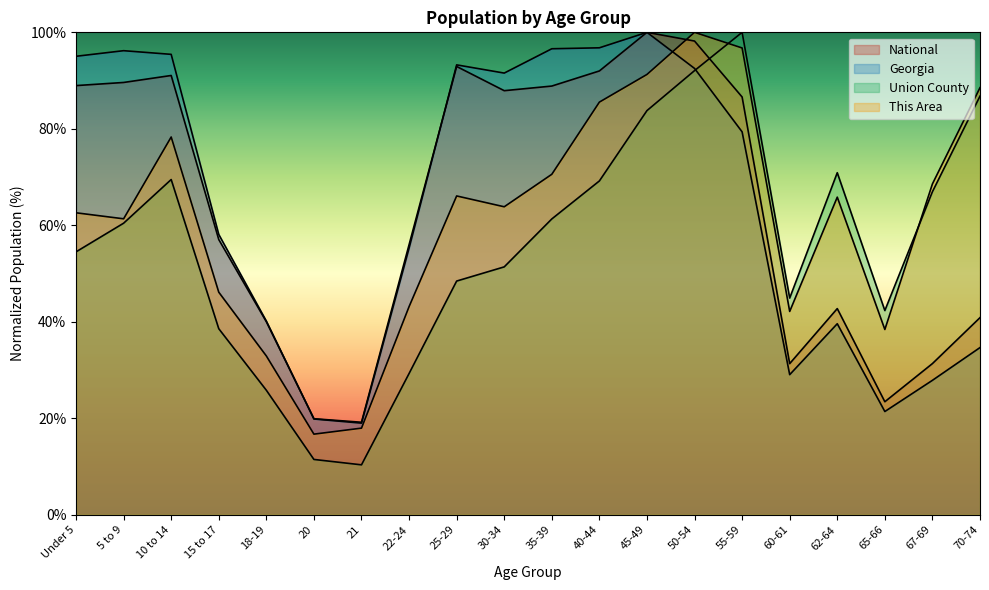

How many intersections are there between Union County and This Area?

2